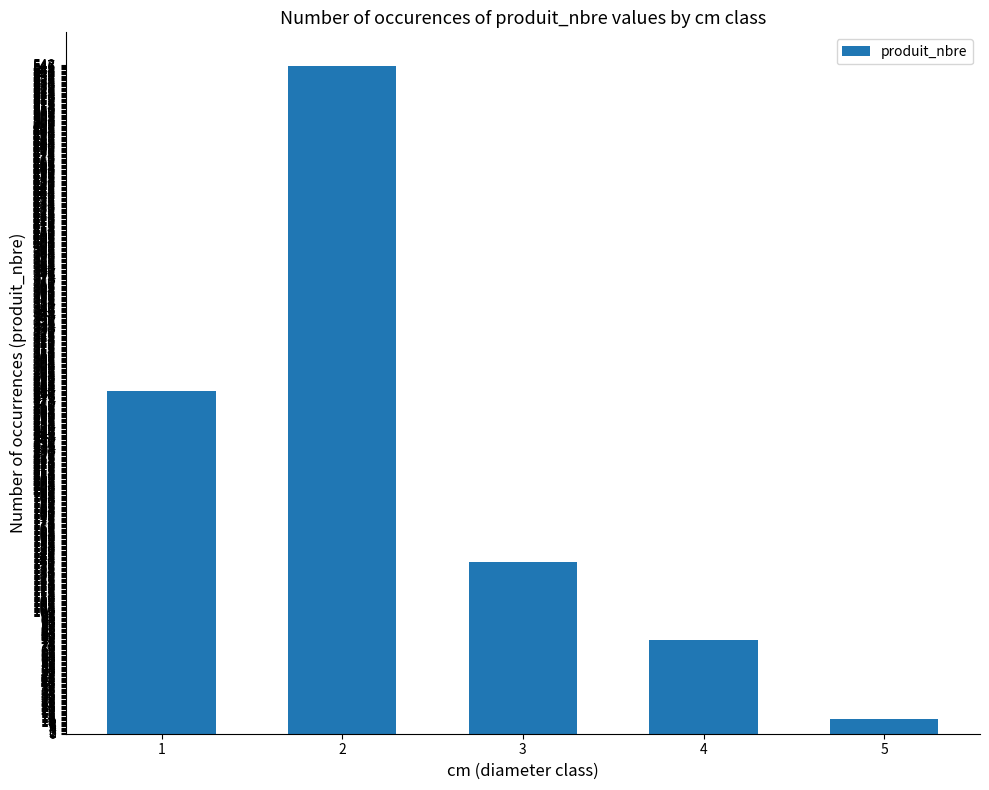

Does the chart contain stacked bars?

No